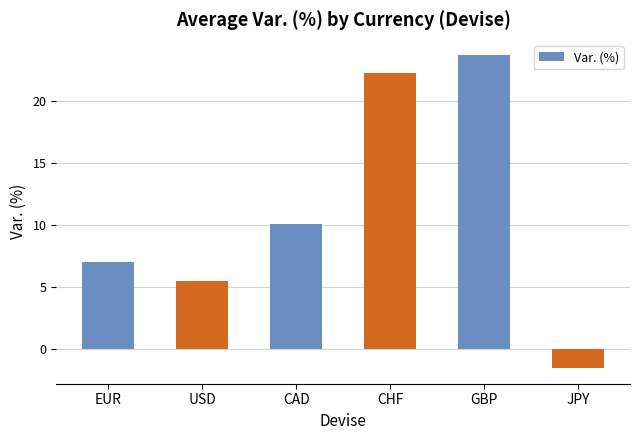

Does the chart contain any negative values?

Yes